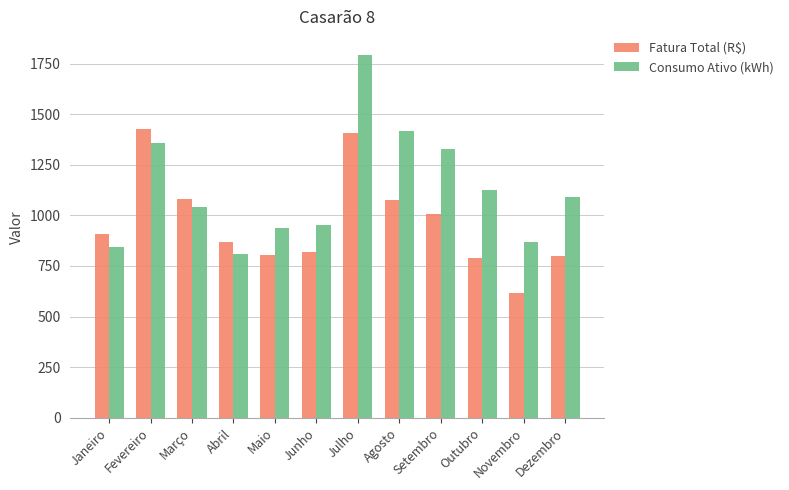

At which category is the sum across all series the highest?

Julho